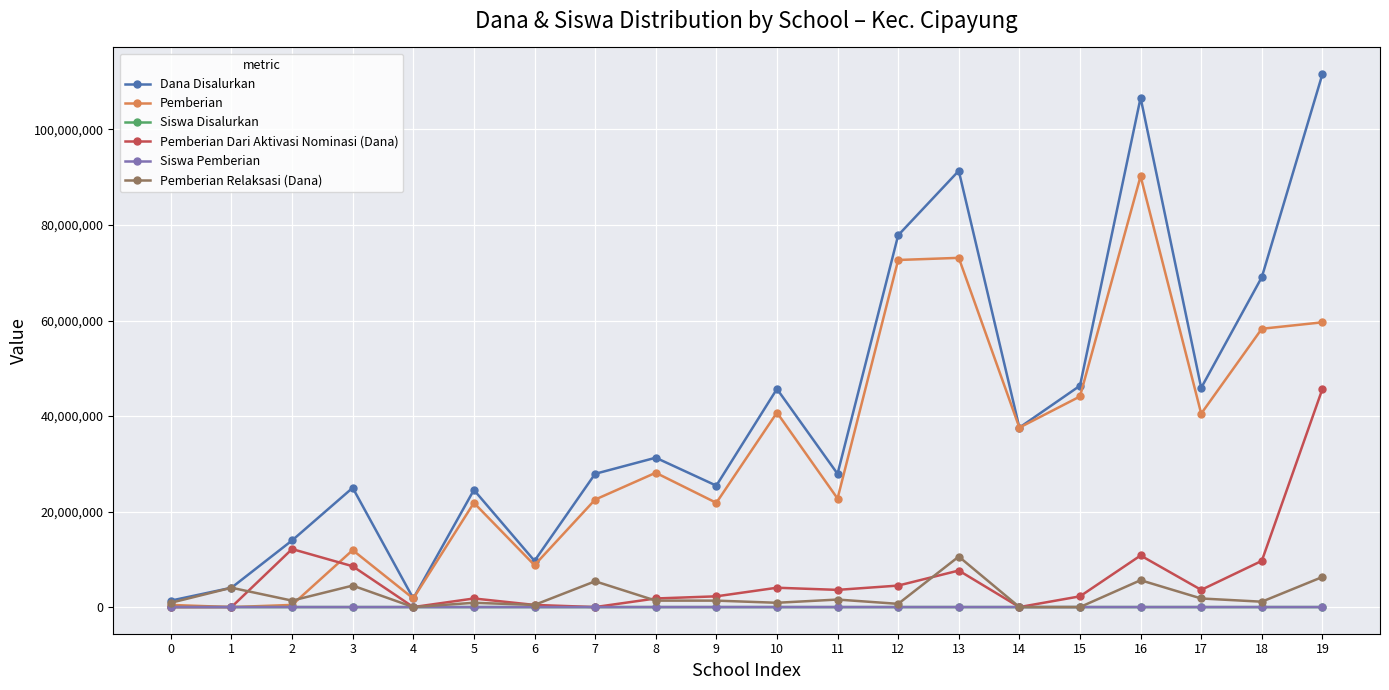

Which series changed the most between 3 and 10?

Pemberian